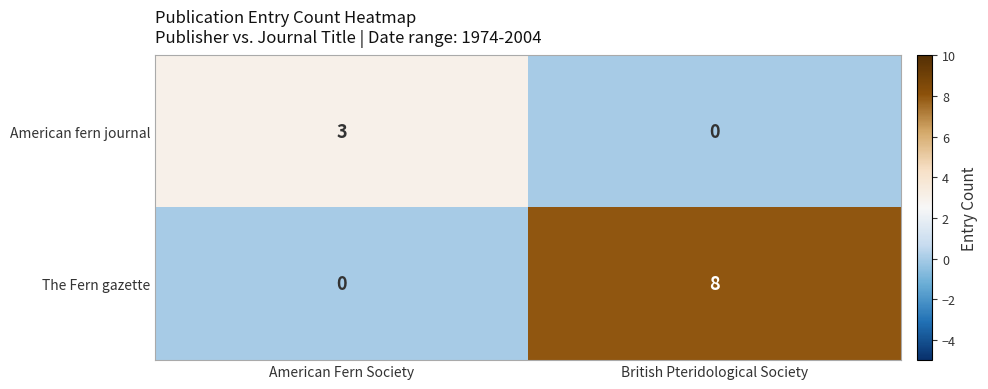

Rank the series at British Pteridological Society from lowest to highest value.

American fern journal, The Fern gazette